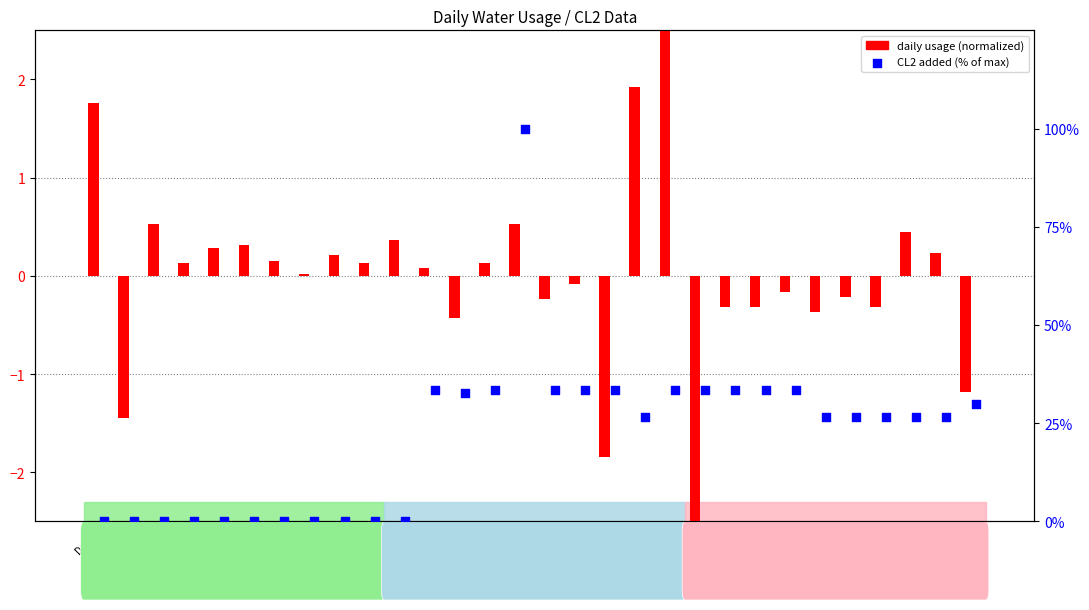

What are all the series names shown in the legend?

daily usage (normalized), CL2 added (% of max)